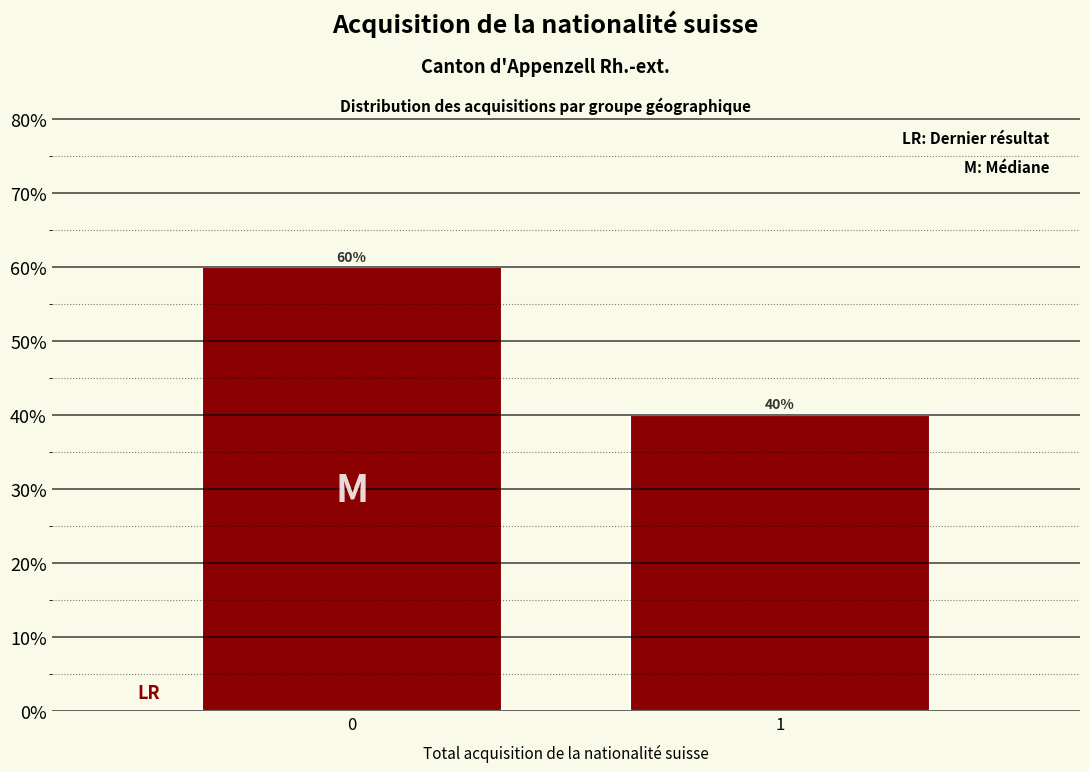

Reading left to right, what are all the values shown in this chart?

0=60	1=40